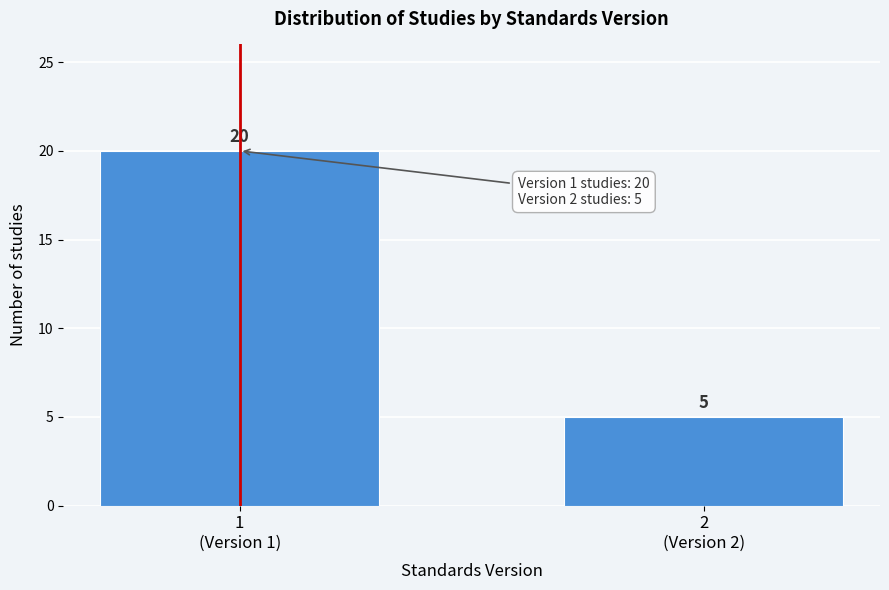

Reading left to right, transcribe all the data shown in this chart.

20	5